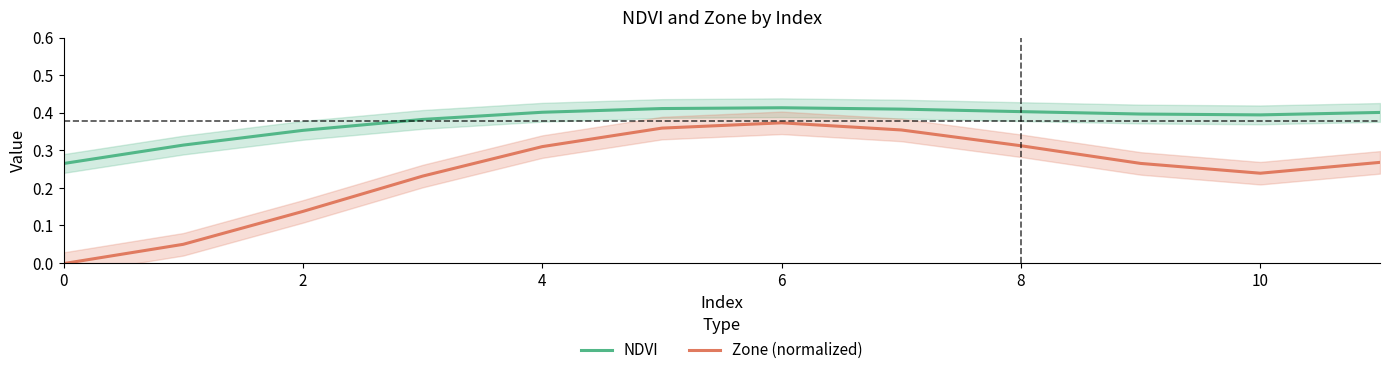

Reading left to right, what are all the values shown in this chart?

NDVI: 0.3	0.3	0.4	0.4	0.4	0.4	0.4	0.4	0.4	0.4	0.4	0.4
Zone (normalized): -0.0	0.0	0.1	0.2	0.3	0.4	0.4	0.4	0.3	0.3	0.2	0.3